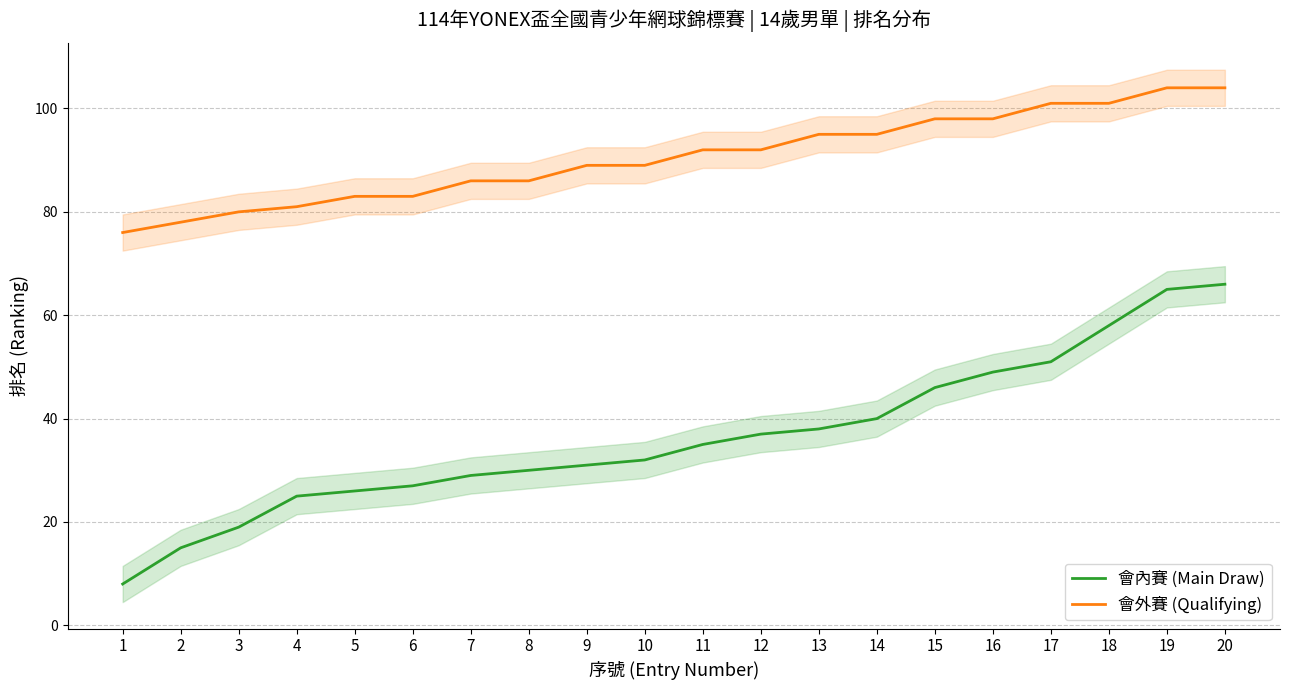

What is the total value across all series at 15?

144